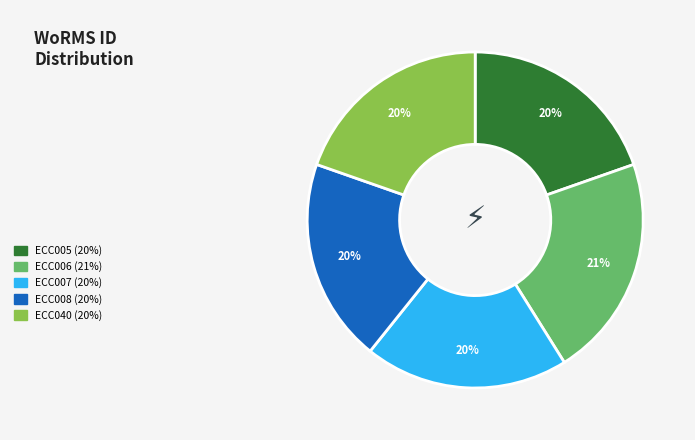

Is it true that ECC007 is 20% of the pie?

True